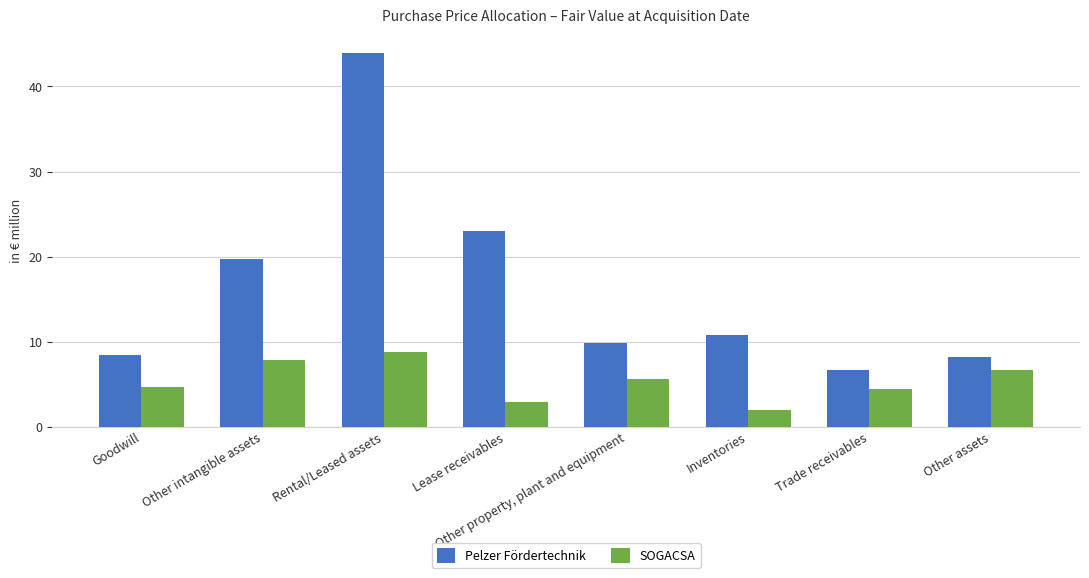

How many categories are shown in the chart?

8